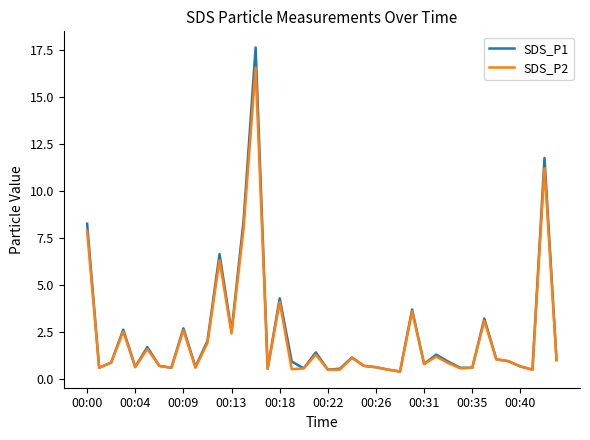

What is the minimum value for SDS_P2?

0.4